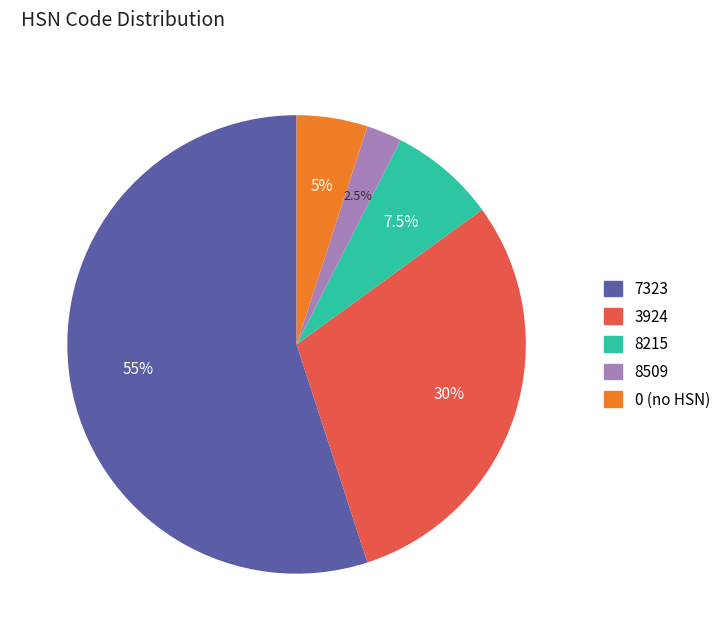

How many segments does this pie chart have?

5